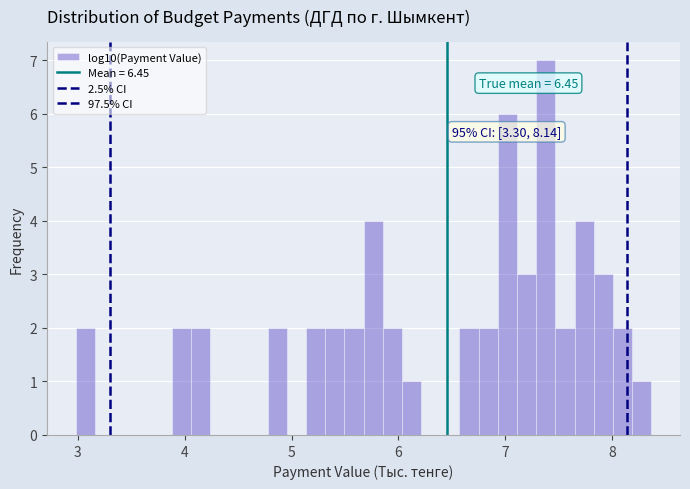

Around what value on the x-axis is the tallest bar? Give the approximate position of its centre, as read against the axis.

7.4